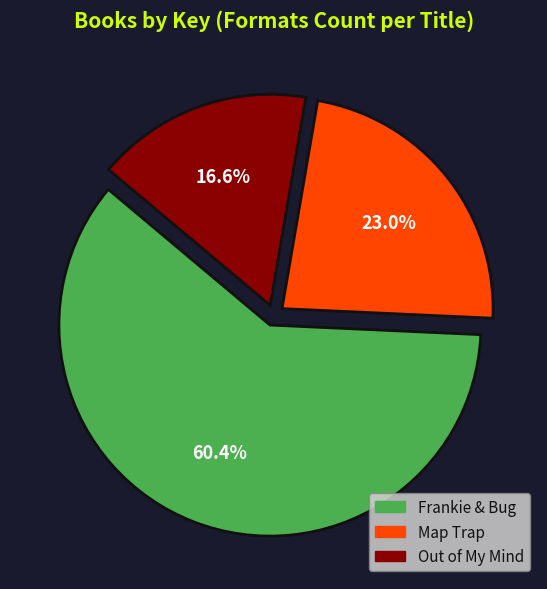

Is the sum of Map Trap and Out of My Mind greater than half?

No